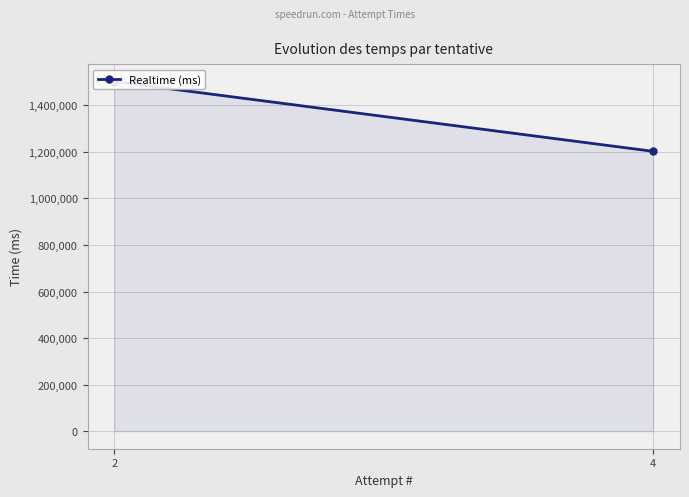

True or false: the data shows 1501418 at 2.

True